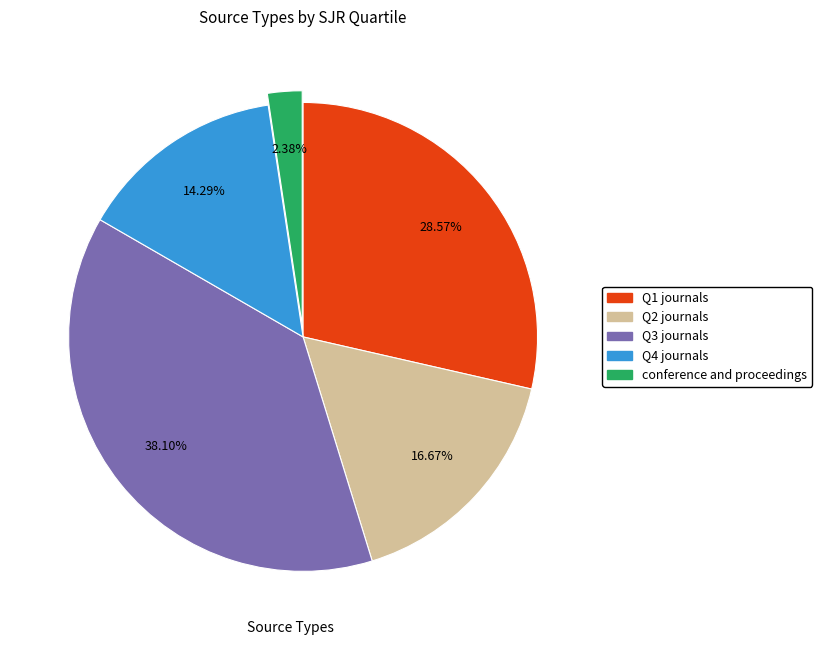

How many segments does this pie chart have?

5